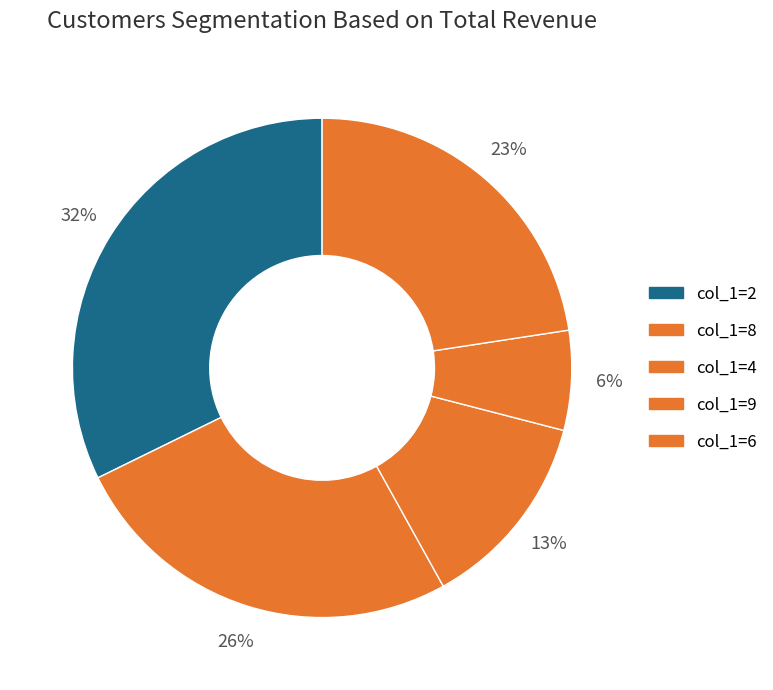

How many slices are in this pie chart?

5